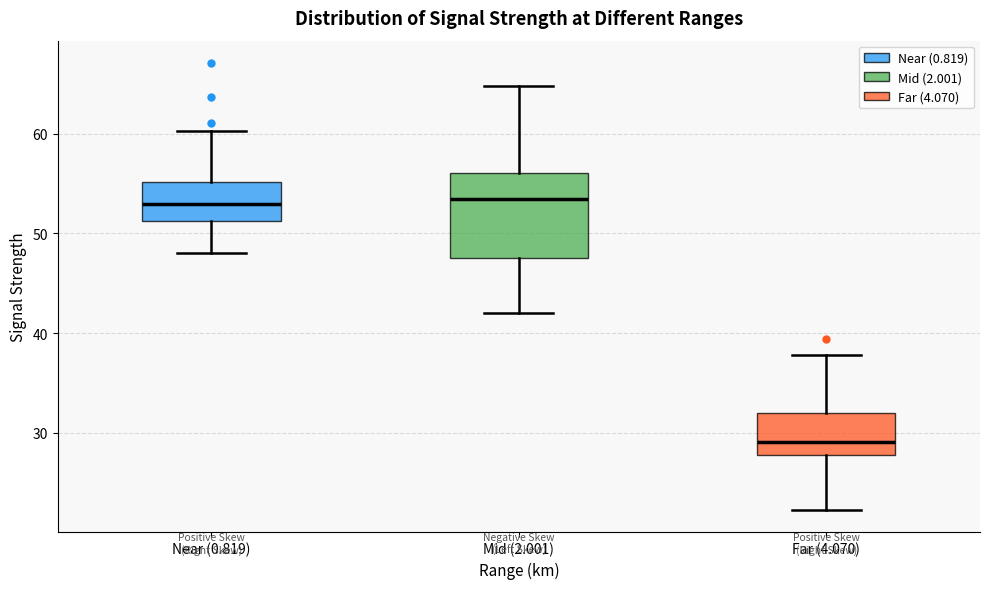

Reading left to right, read every box against the y-axis: the position of its median line, the range the box covers, and the ends of its whiskers. The values are not printed on the chart, so give them approximately, as read against the axis.

Near (0.819): median 53, box 51 to 55, whiskers 48 to 60
Mid (2.001): median 54, box 48 to 56, whiskers 42 to 65
Far (4.070): median 29, box 28 to 32, whiskers 22 to 38